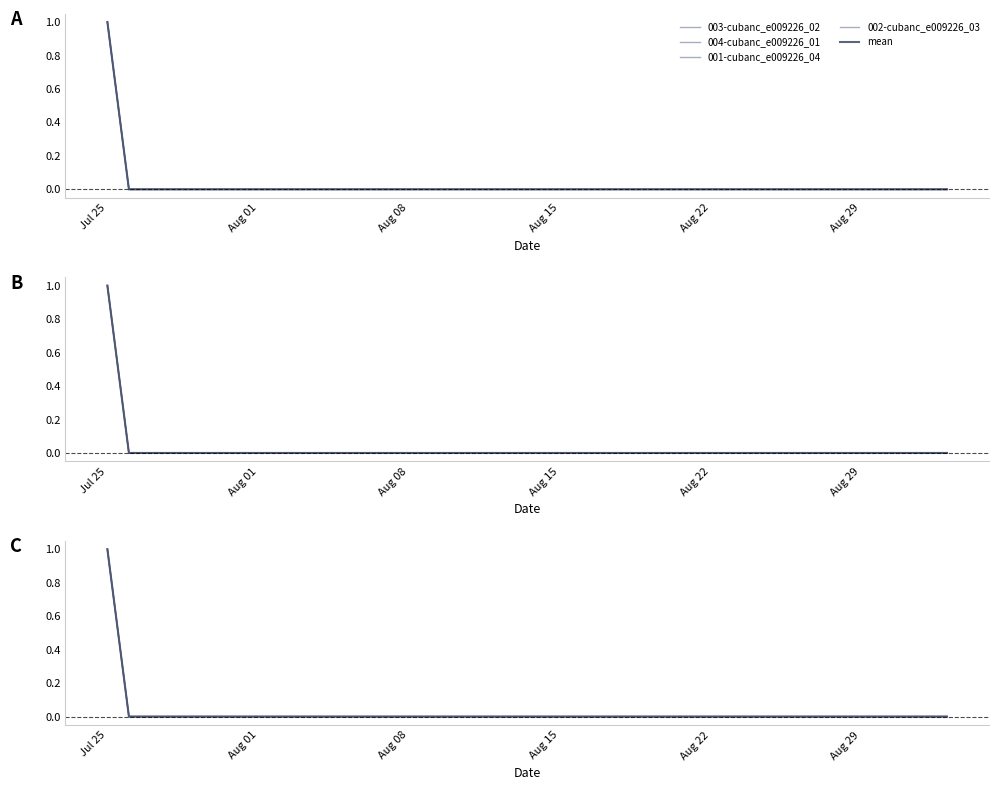

What is the greatest value displayed?

1